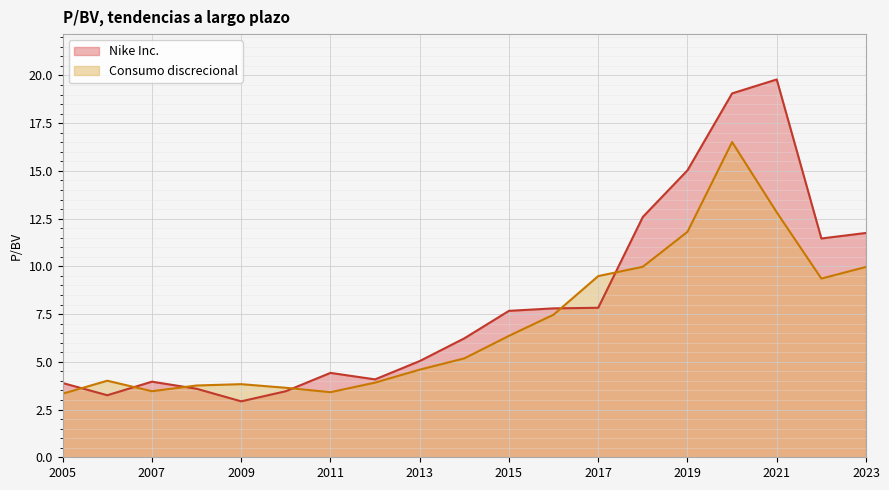

How many data points in Consumo discrecional are less than 5?

9